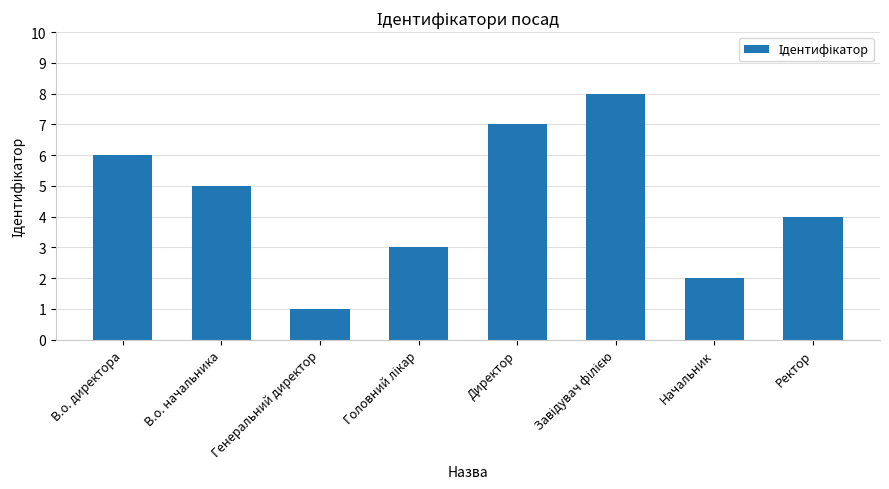

True or false: the data shows 1 at Начальник.

False